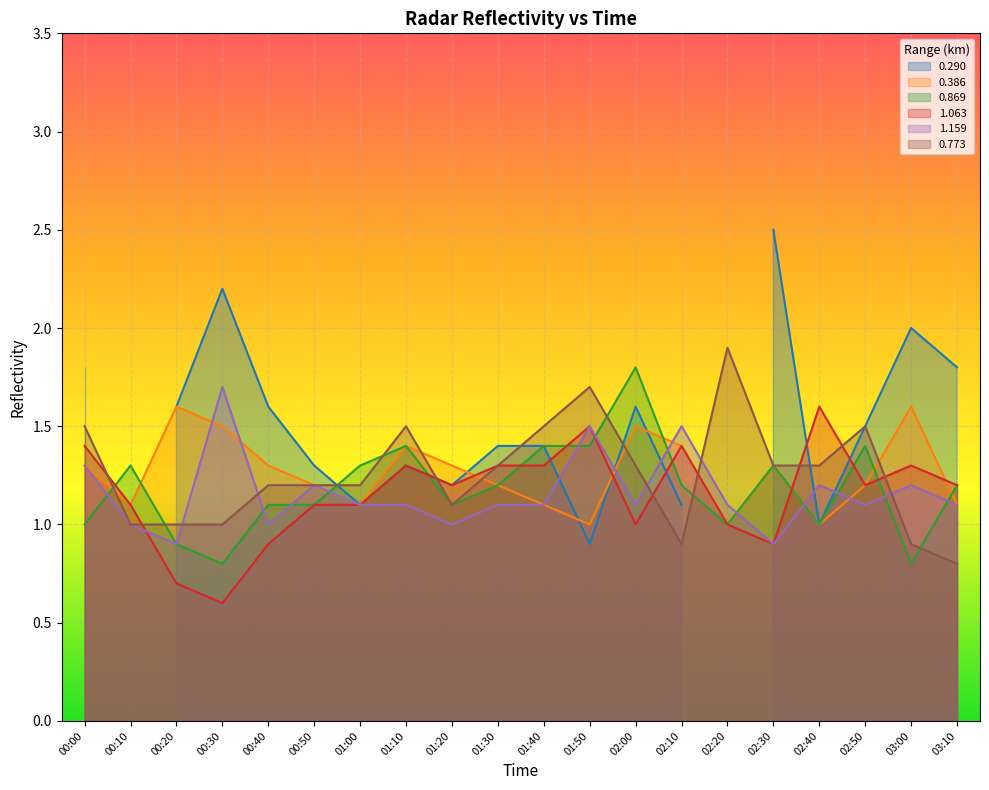

Rank the categories by 0.386 value from lowest to highest.

01:50, 02:20, 02:40, 00:10, 01:00, 01:40, 03:10, 00:50, 01:30, 02:50, 00:00, 00:40, 01:20, 02:30, 01:10, 02:10, 00:30, 02:00, 00:20, 03:00